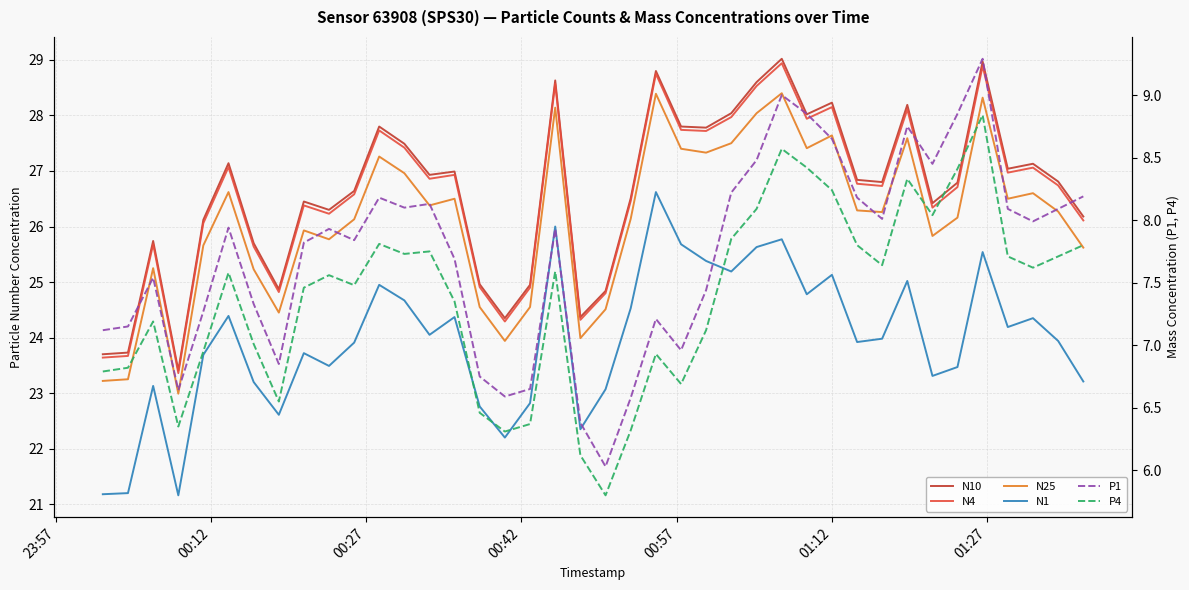

What is the highest value of the N25 series?

28.4